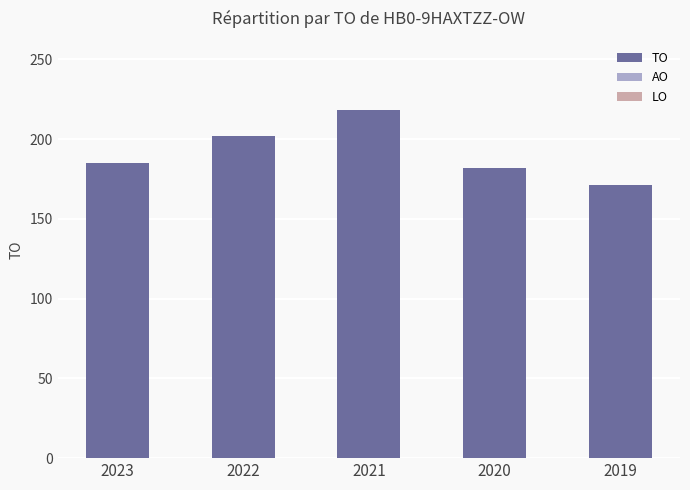

What is the difference between the maximum and minimum values?

47